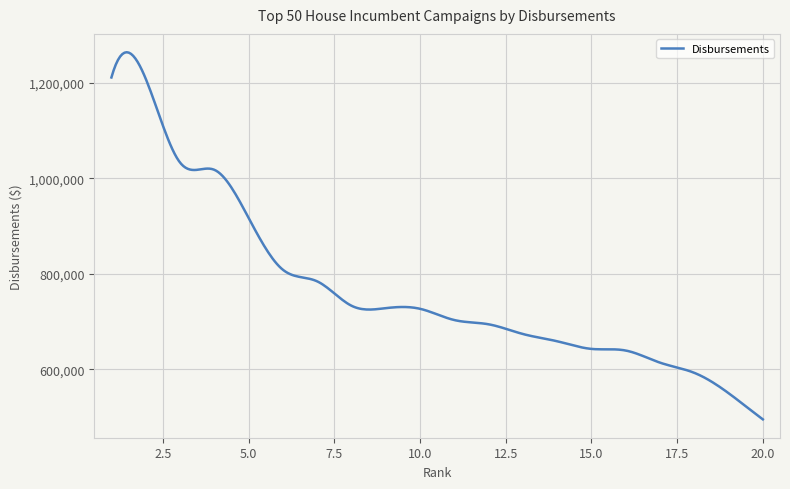

What is the greatest value displayed?

1263862.4